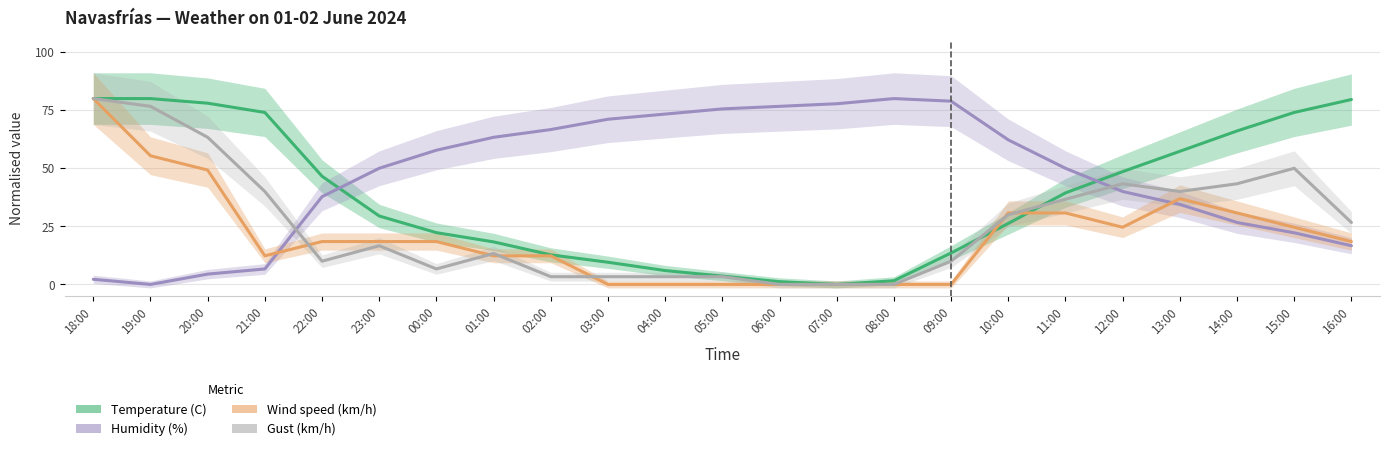

What is the difference between the highest and lowest values at 07:00?

77.8